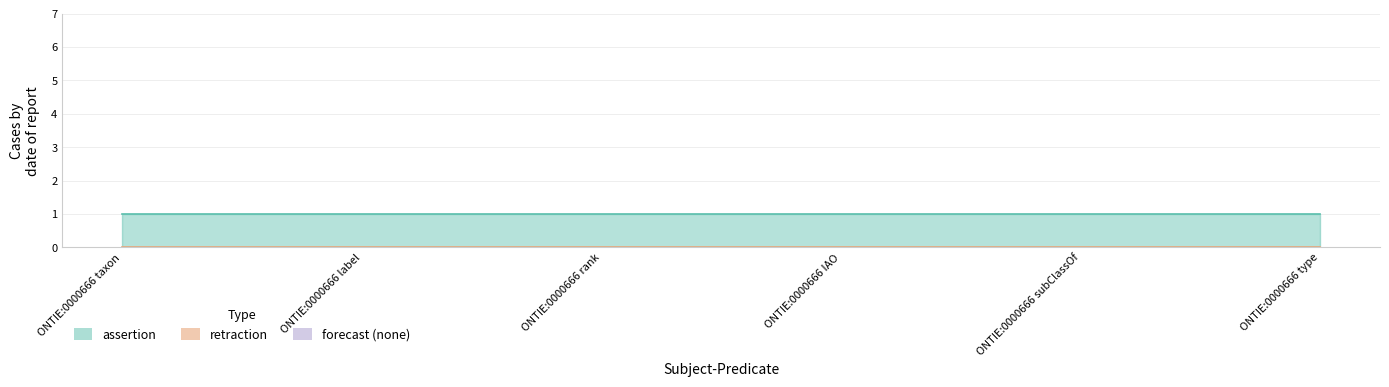

True or false: retraction has more than 1 interior local peaks.

False